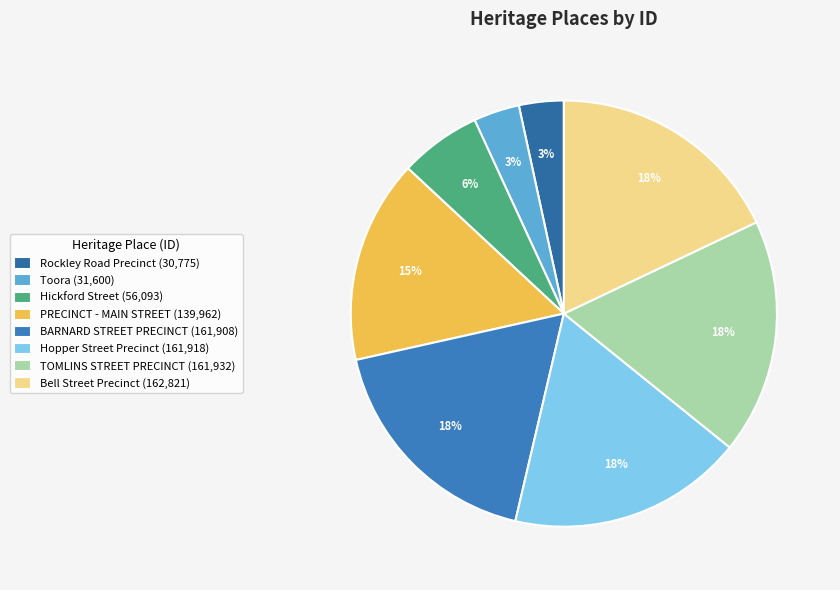

True or false: Hopper Street Precinct accounts for 9% of the total.

False